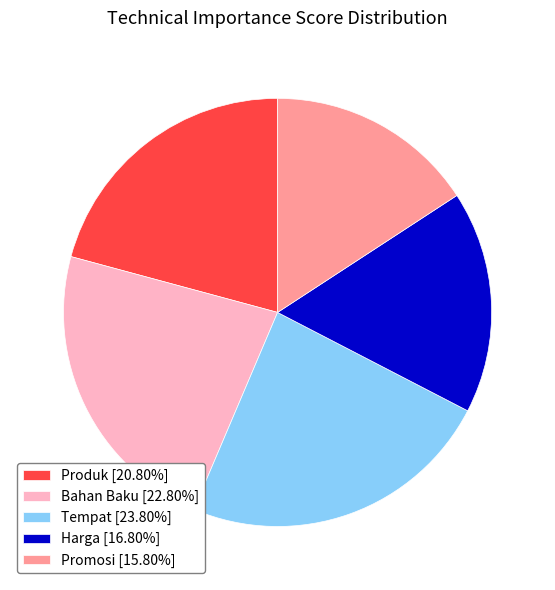

Approximately how many times larger is the value at Produk compared to Bahan Baku?

0.9